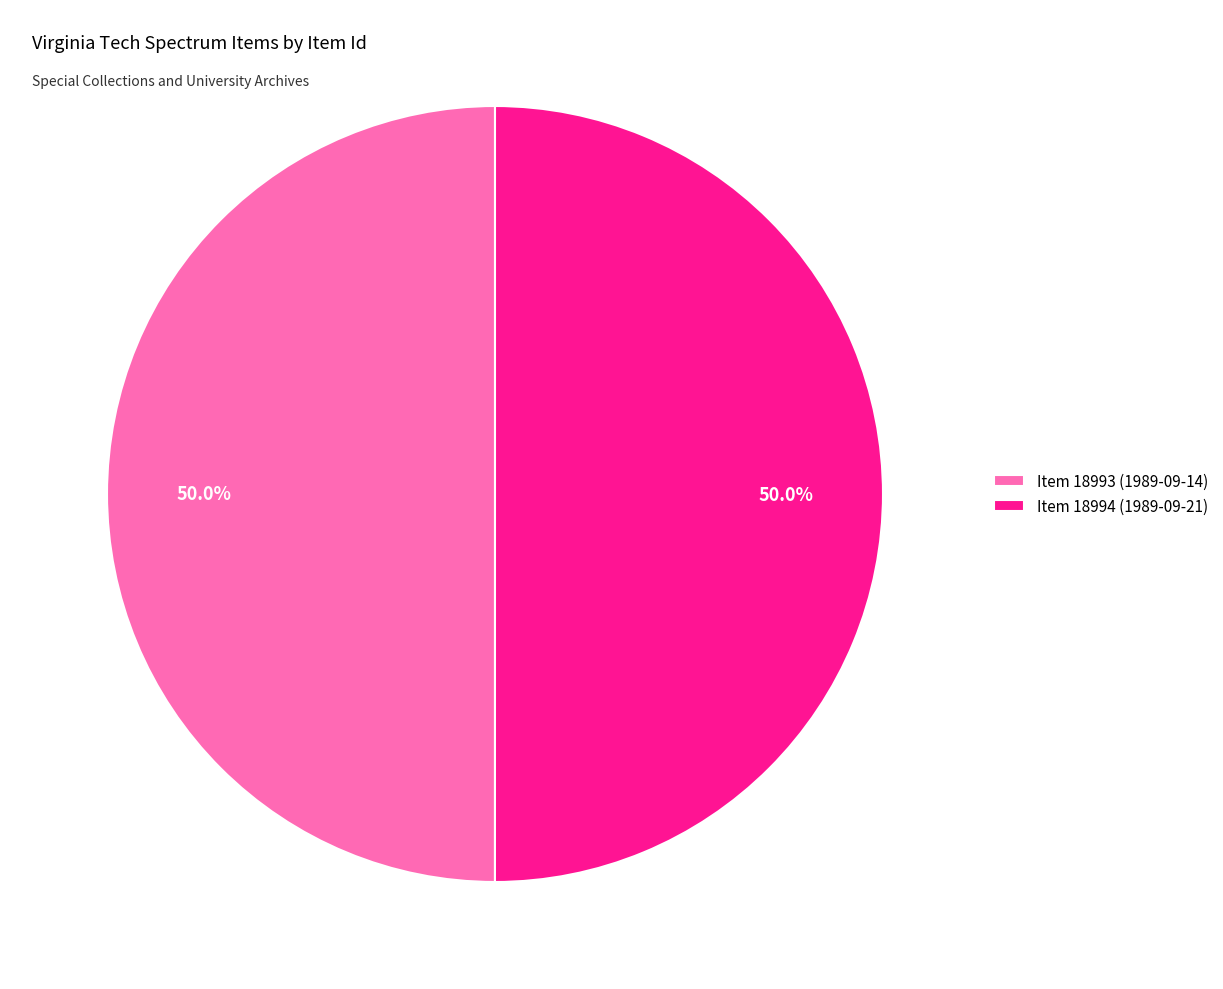

Is it true that Item 18994 (1989-09-21) is 50% of the pie?

True